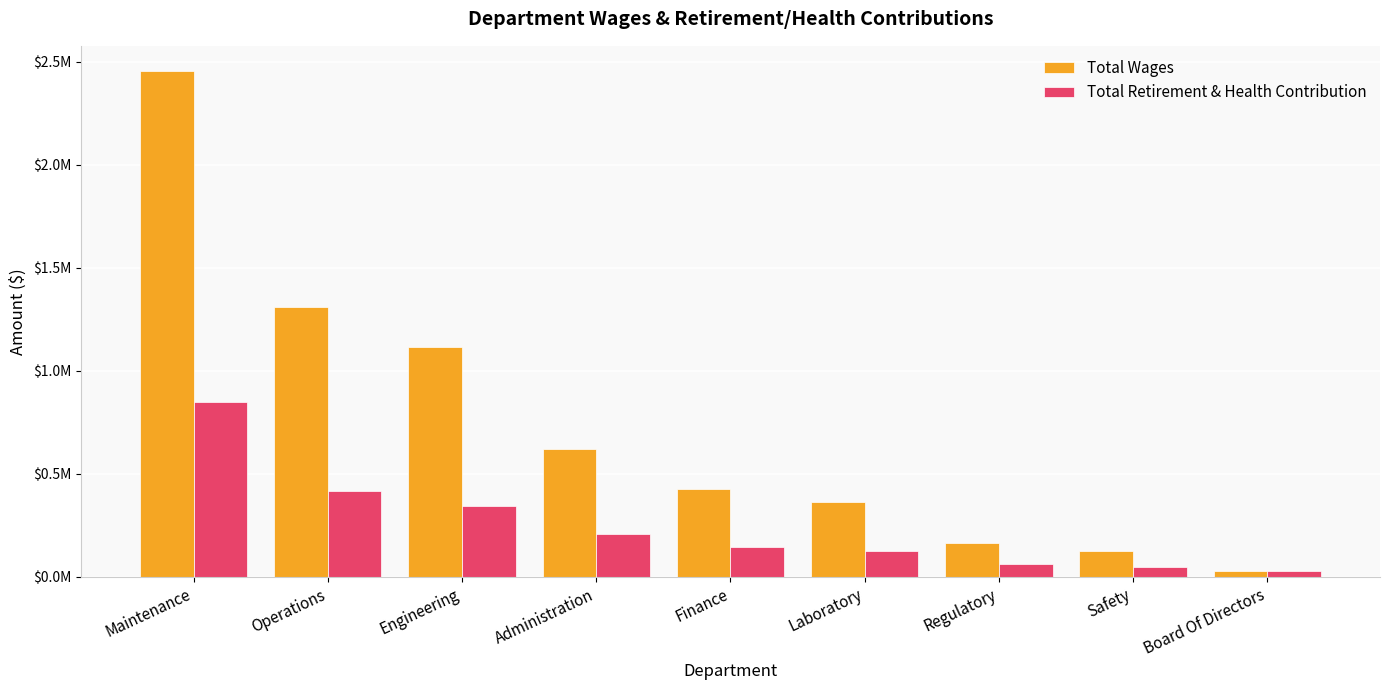

What is the difference between the maximum and minimum values in the Total Retirement & Health Contribution series?

822792